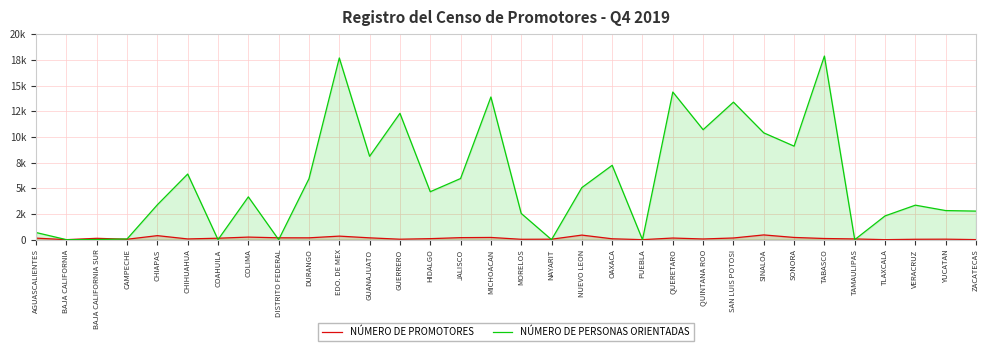

Is the value of NÚMERO DE PROMOTORES at AGUASCALIENTES greater than the value of NÚMERO DE PERSONAS ORIENTADAS at NAYARIT?

Yes